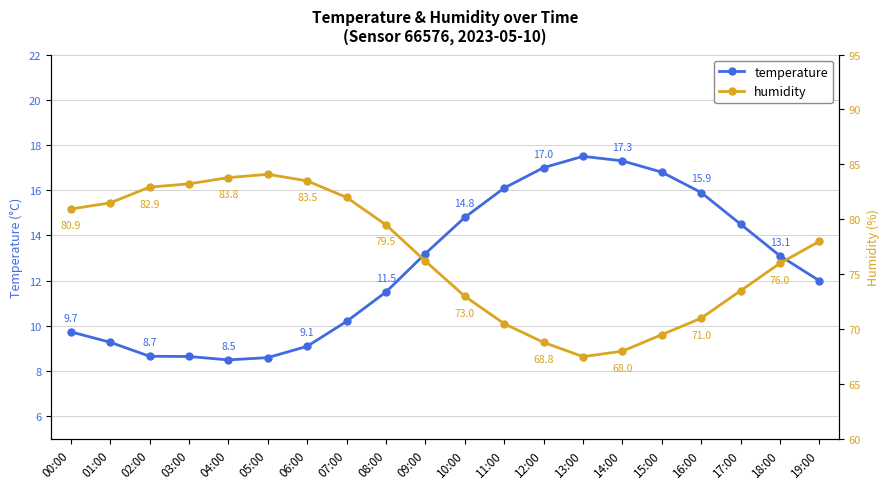

Rank the series by their maximum value, from highest to lowest.

humidity, temperature